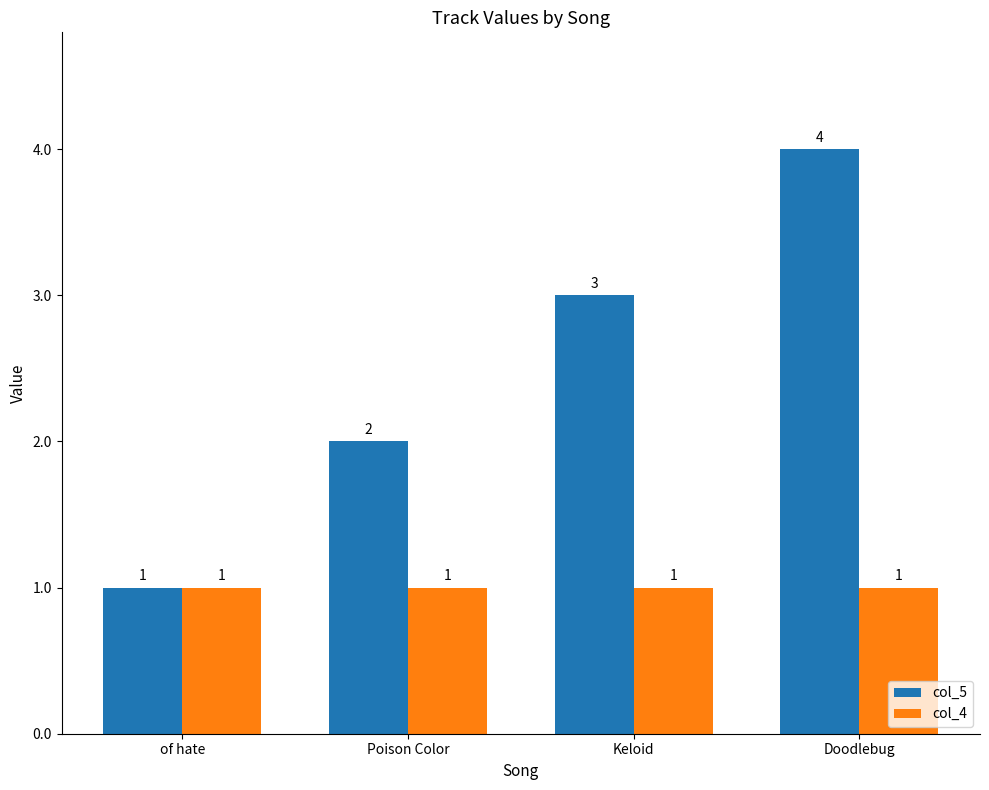

What is the label of the 4th bar from the left?

Doodlebug